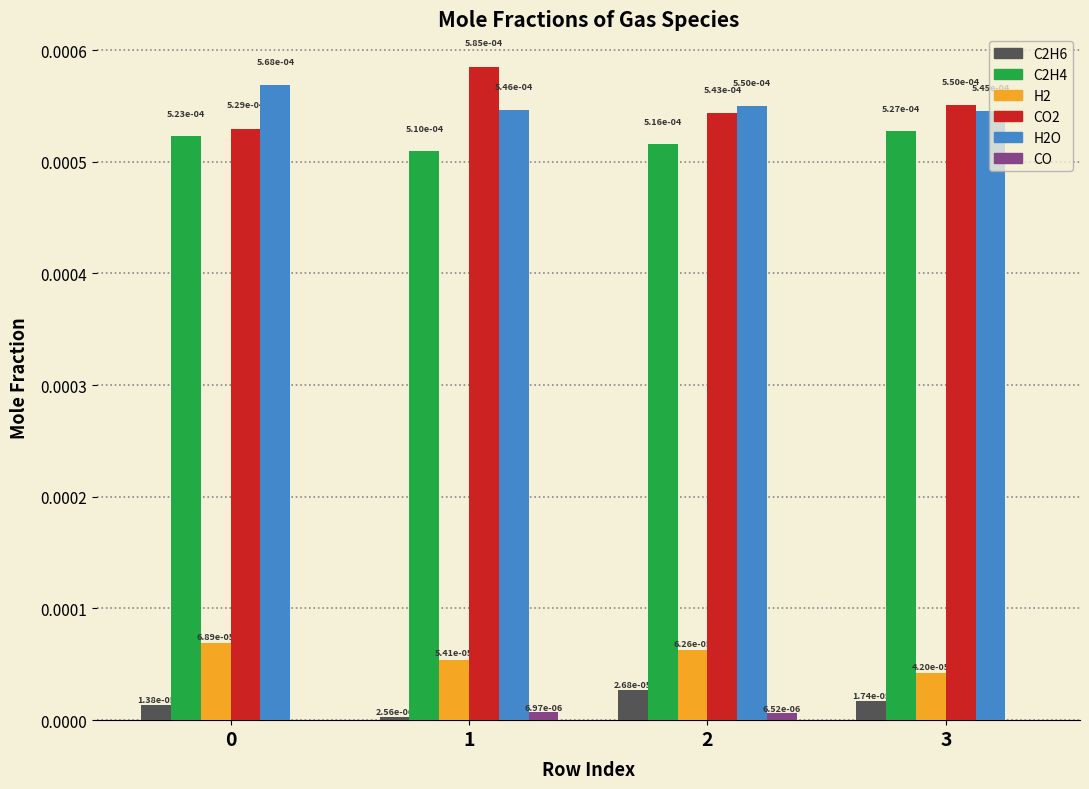

At which label is H2O closest to 0?

3